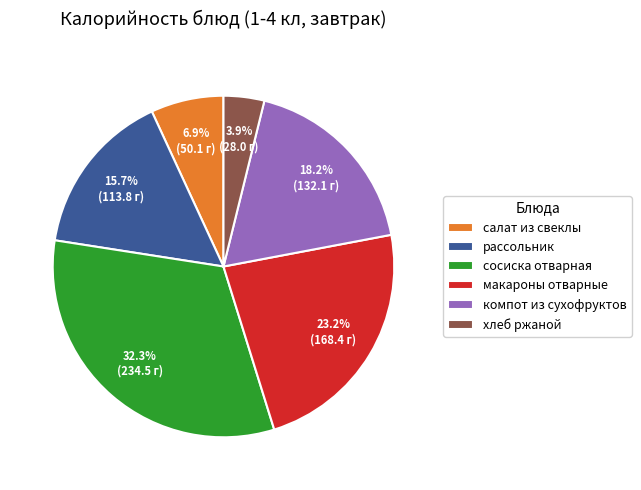

What is the largest slice in the pie chart?

сосиска отварная